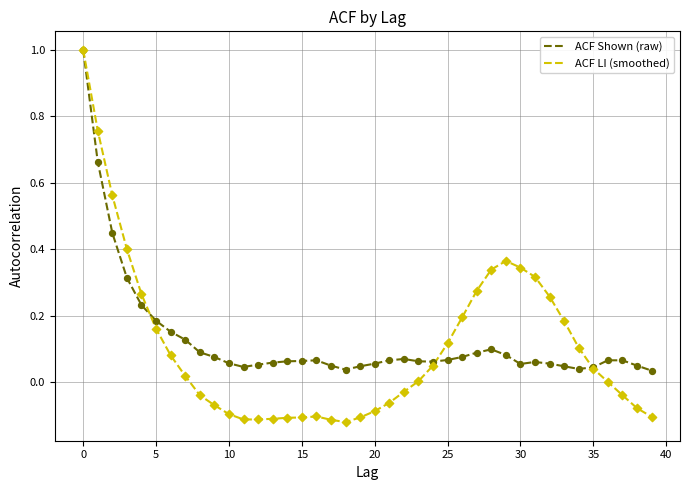

What are all the series names shown in the legend?

ACF Shown (raw), ACF LI (smoothed)